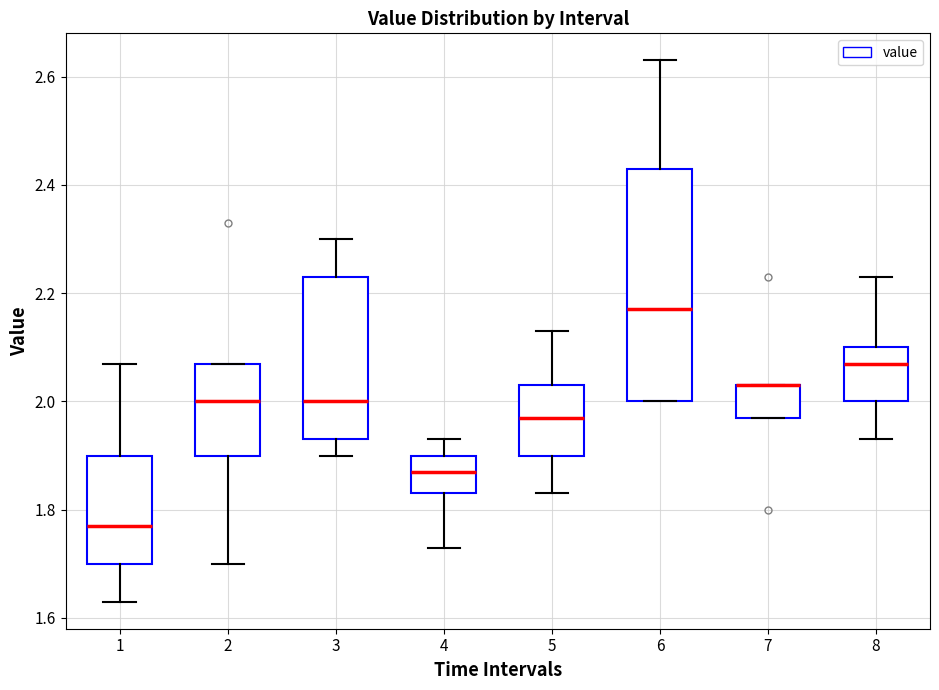

Reading left to right, read every box against the y-axis: the position of its median line, the range the box covers, and the ends of its whiskers. The values are not printed on the chart, so give them approximately, as read against the axis.

1: median 1.78, box 1.70 to 1.90, whiskers 1.64 to 2.08
2: median 2.00, box 1.90 to 2.08, whiskers 1.70 to 2.08
3: median 2.00, box 1.94 to 2.24, whiskers 1.90 to 2.30
4: median 1.88, box 1.84 to 1.90, whiskers 1.74 to 1.94
5: median 1.98, box 1.90 to 2.04, whiskers 1.84 to 2.14
6: median 2.18, box 2.00 to 2.44, whiskers 2.00 to 2.64
7: median 2.04 (drawn on the box's upper edge), box 1.98 to 2.04, whiskers 1.98 to 2.04
8: median 2.08, box 2.00 to 2.10, whiskers 1.94 to 2.24